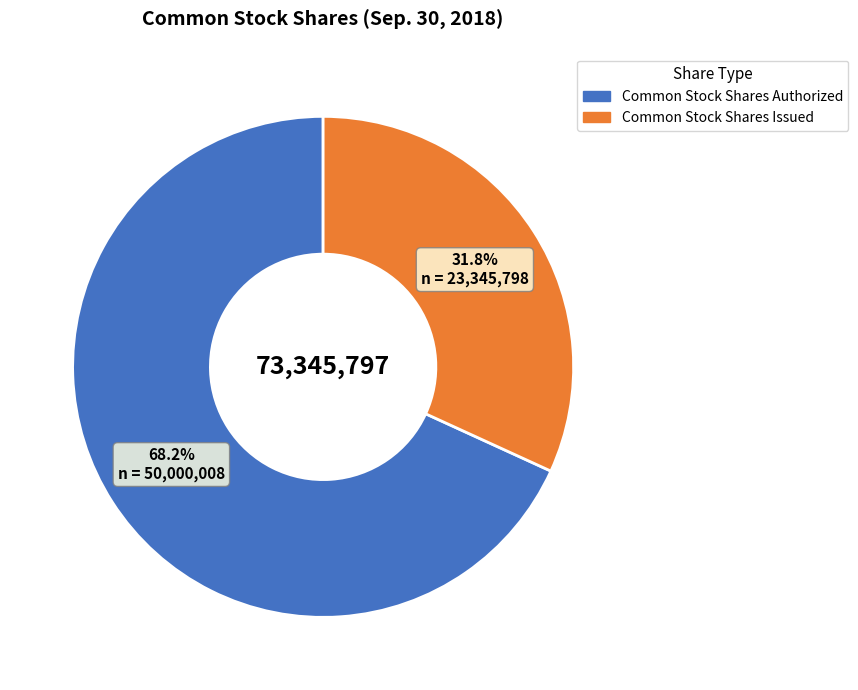

Rank the categories by value from highest to lowest.

Common Stock Shares Authorized, Common Stock Shares Issued